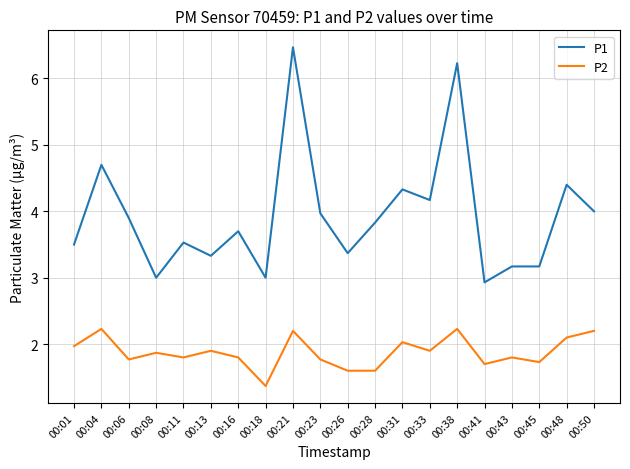

At which label does P1 first exceed 3?

00:01